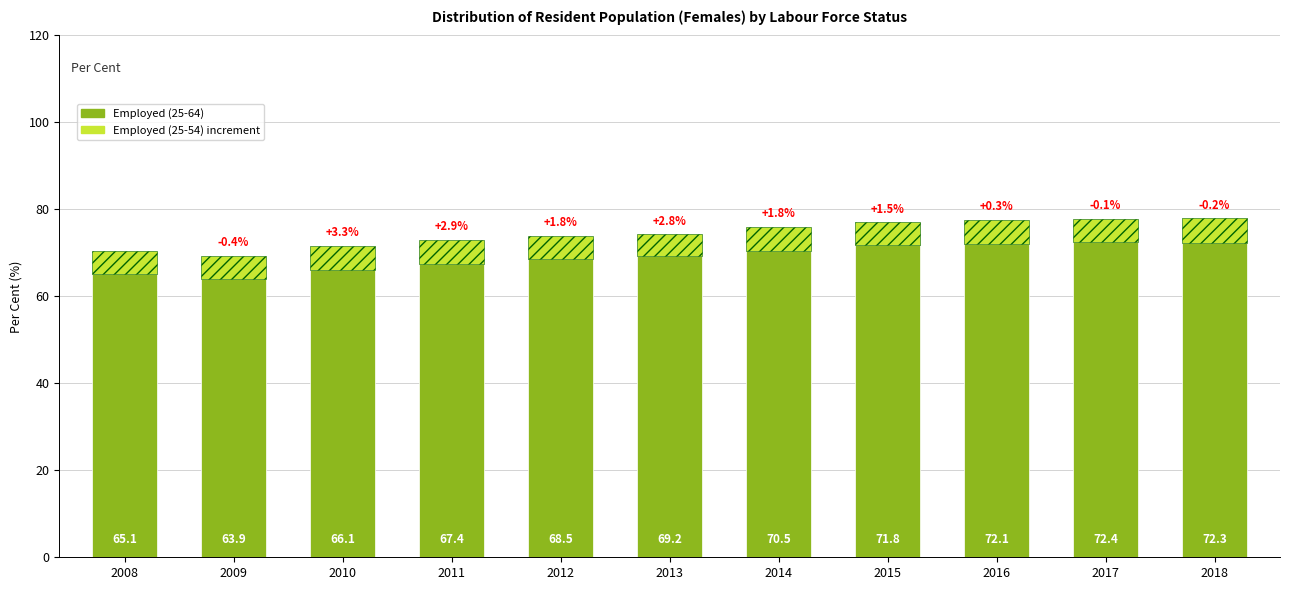

At which category is the sum across all series the highest?

2018